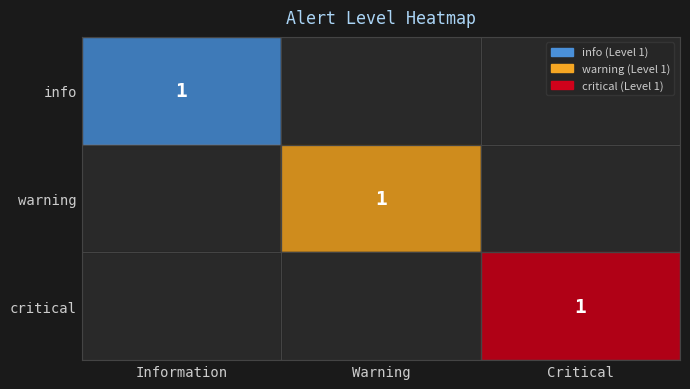

What is the spread (max minus min) of values at Warning?

1